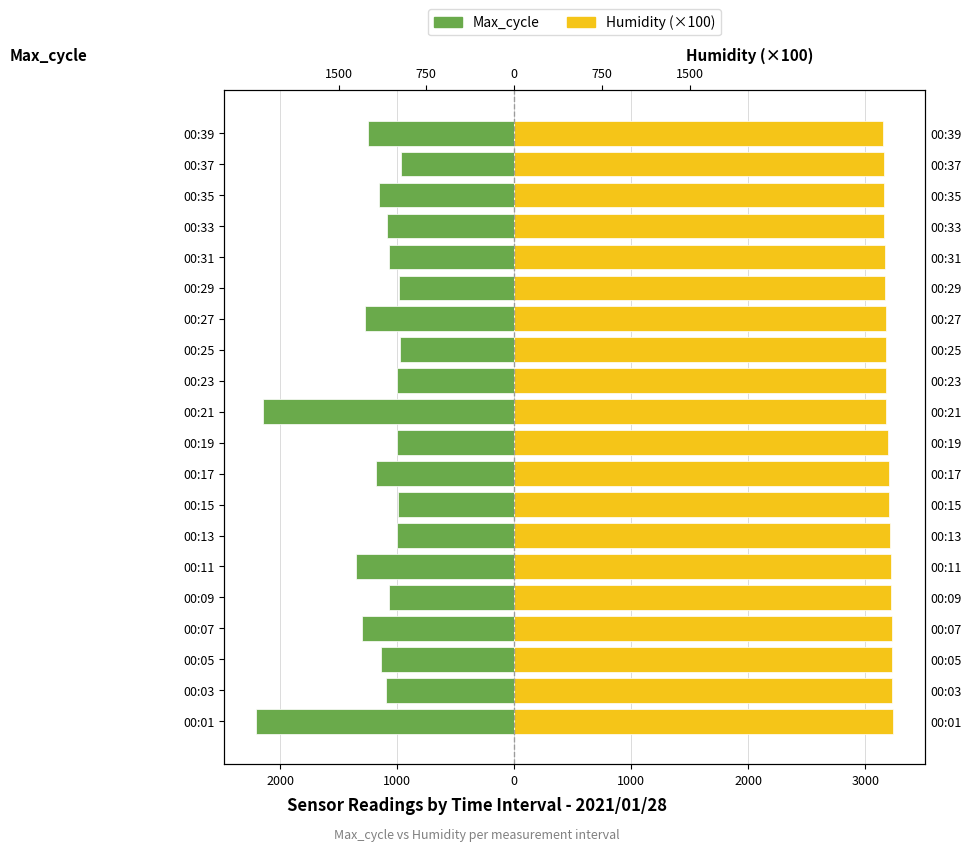

What is the approximate value of Humidity (×100) at 00:21?

3180.0